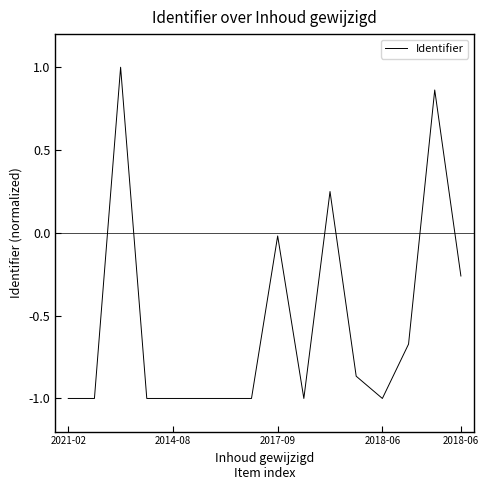

What is the maximum value shown in the chart?

1.0